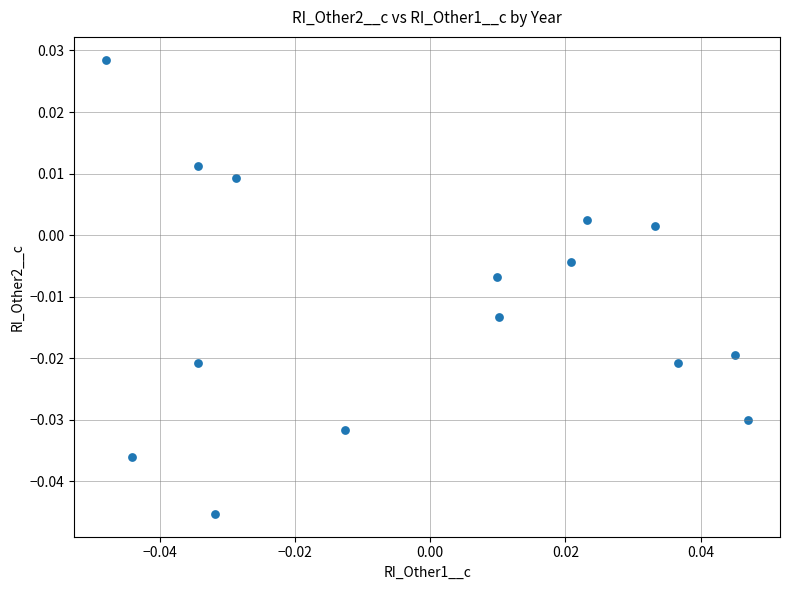

How many data points are displayed?

15